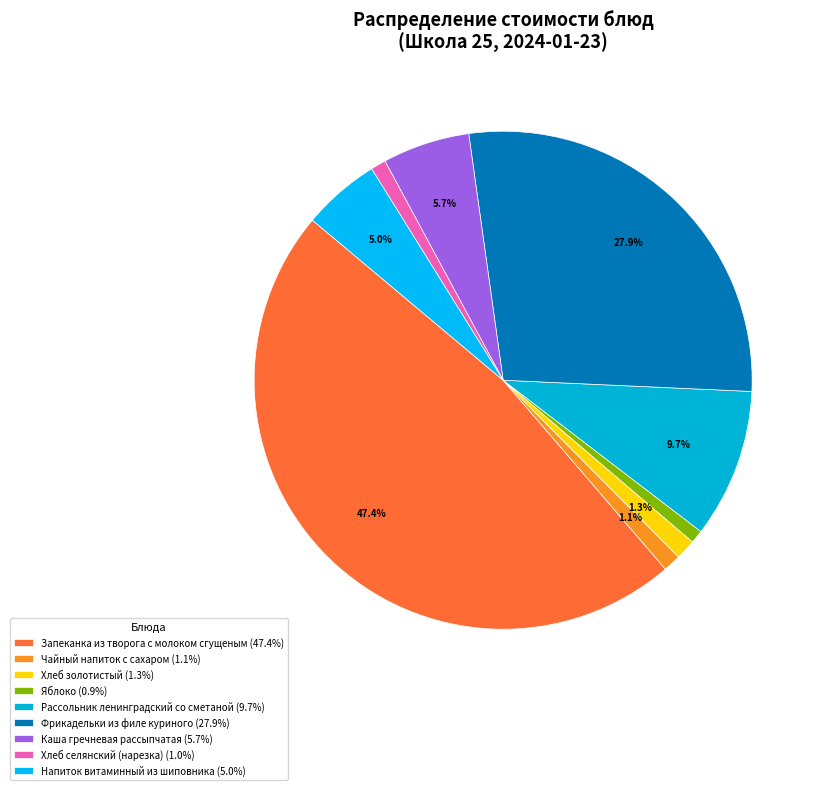

To the nearest percent, what is the difference between the Хлеб золотистый and Запеканка из творога с молоком сгущеным slice percentages?

46%